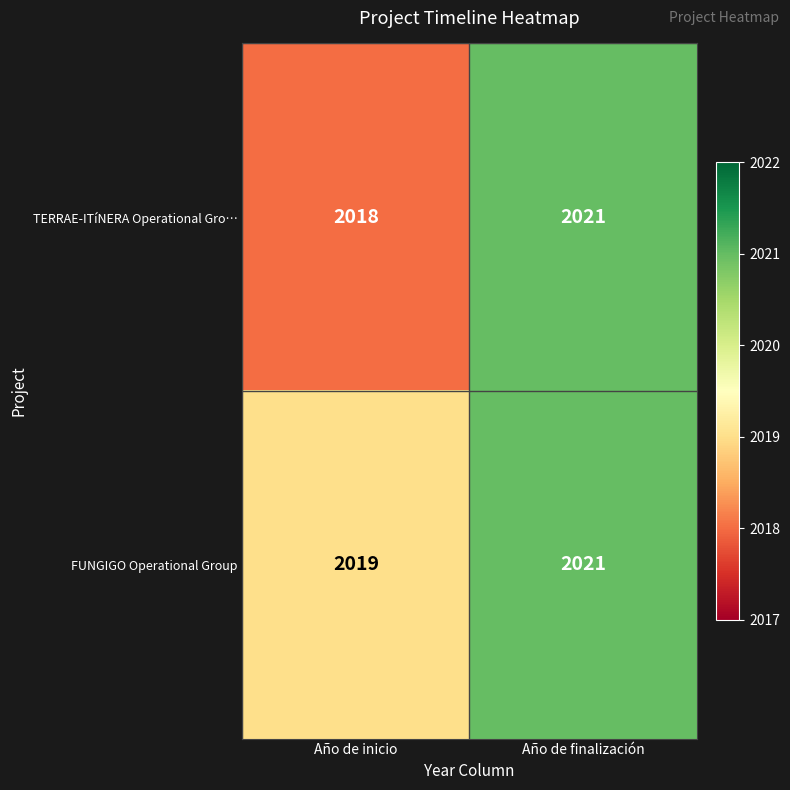

True or false: TERRAE-ITíNERA Operational Gro… has a value of 836 at Año de finalización.

False